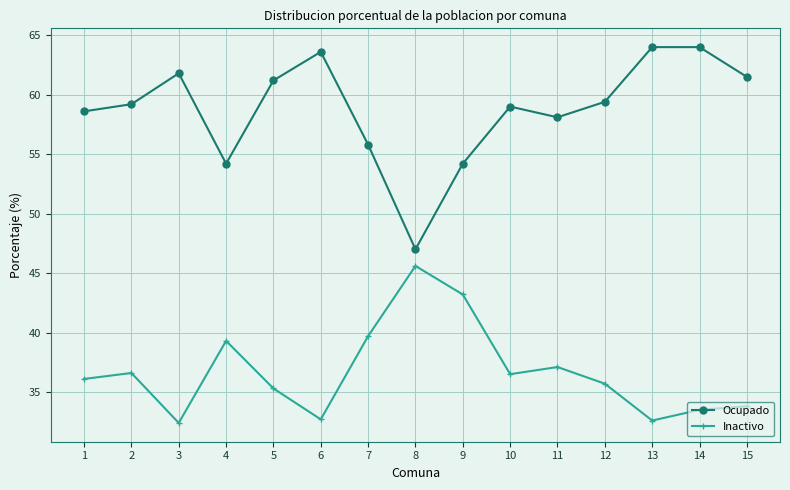

What is the maximum value for Ocupado?

64.0